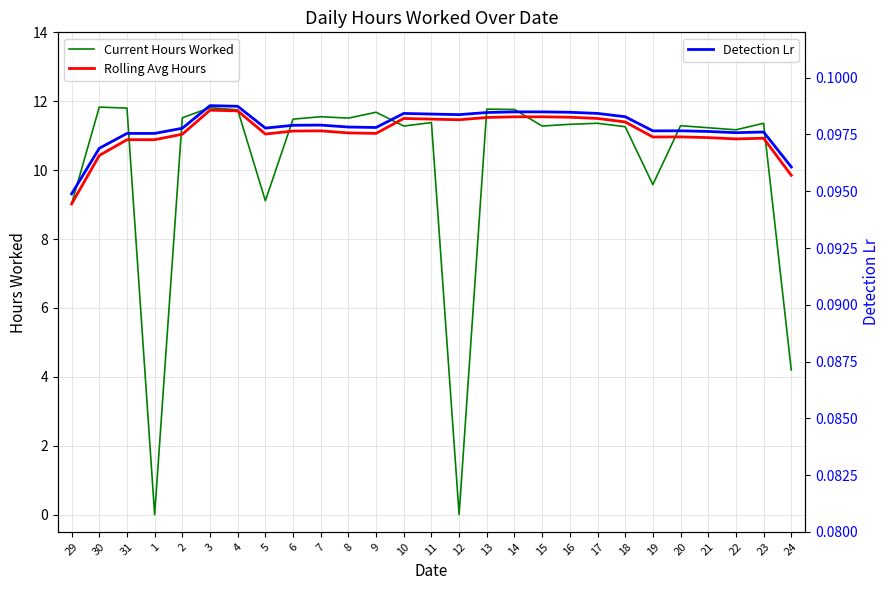

Which series changed the most between 6 and 13?

Rolling Avg Hours